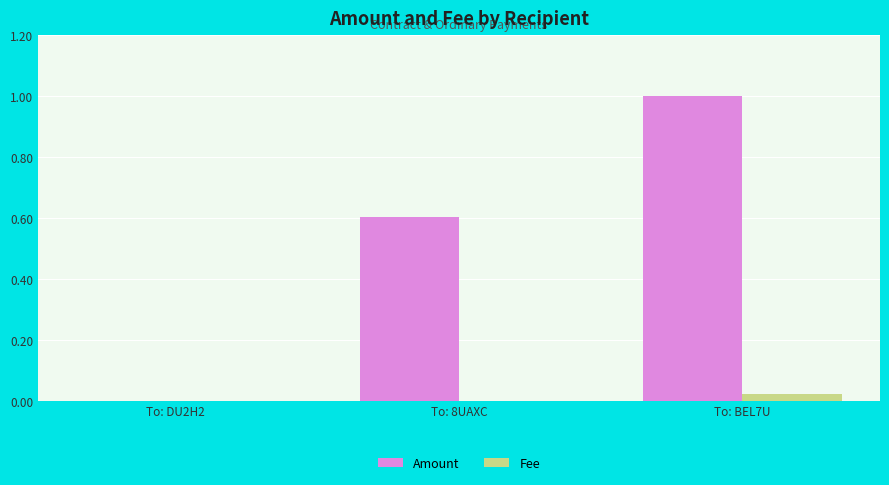

True or false: Fee has a value of 0.0 at To: 8UAXC.

True